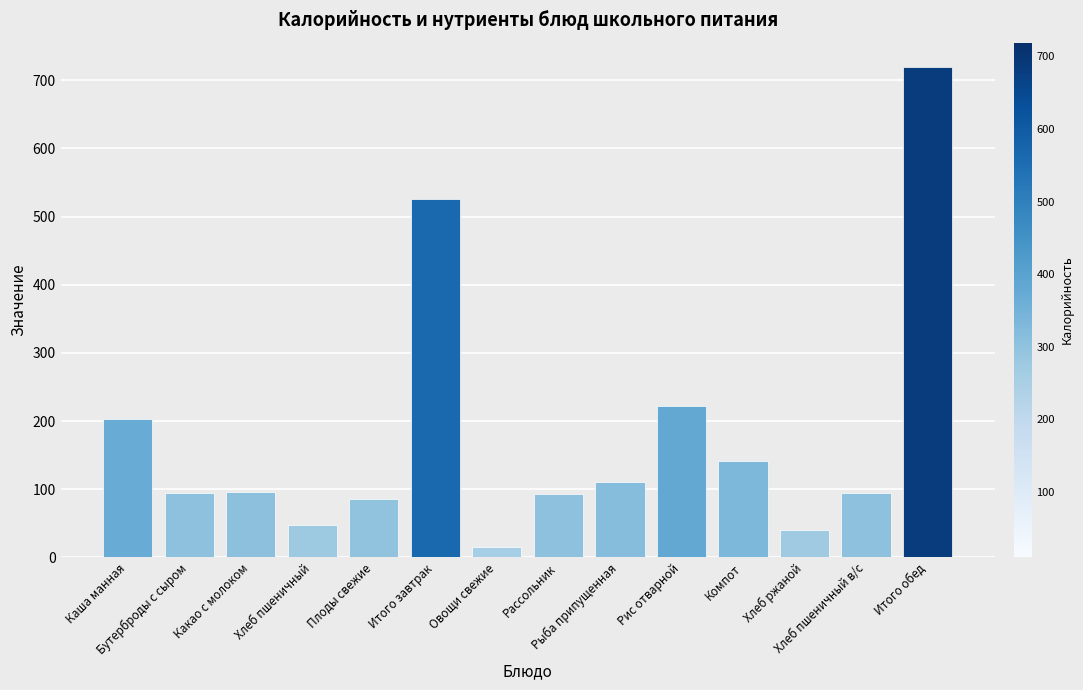

What is the label of the 14th bar from the left?

Итого обед